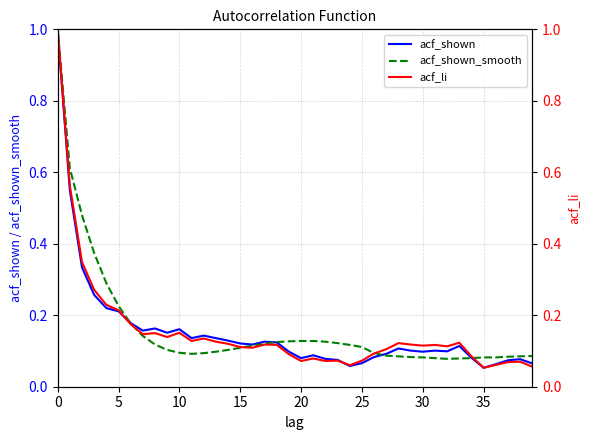

What is the label of the 37th point from the left?

36